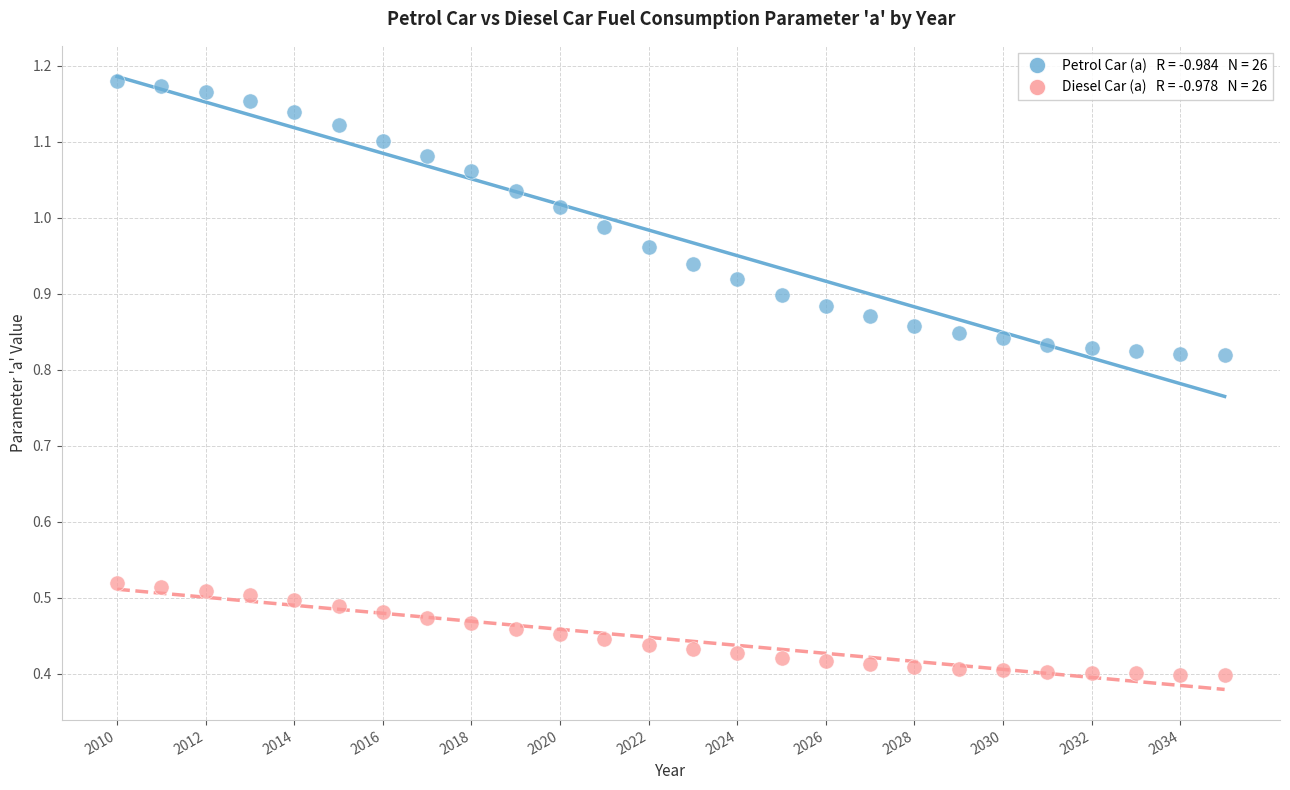

Across all data points, what is the range of X values (max minus min)?

25.0